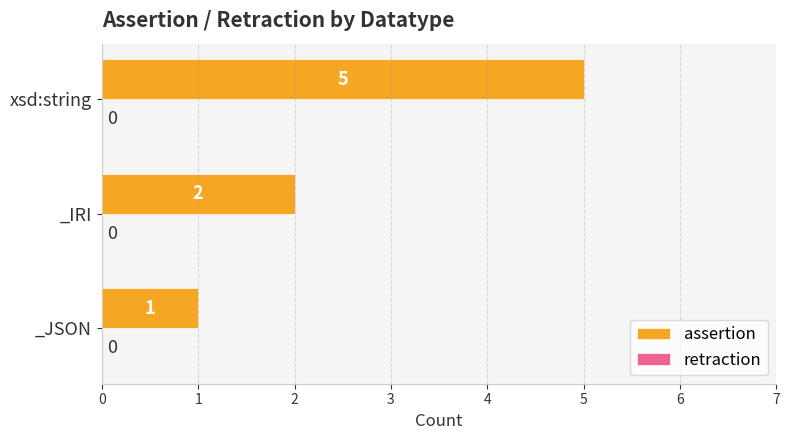

Does the chart contain any negative values?

No